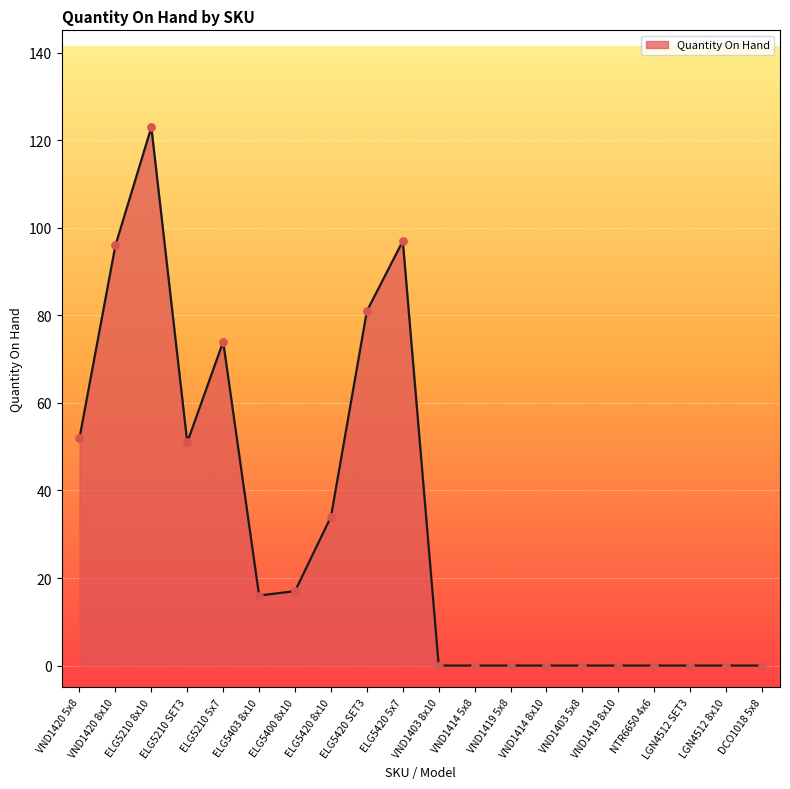

Approximately how many times larger is the value at ELG5210 8x10 compared to ELG5420 SET3?

1.5